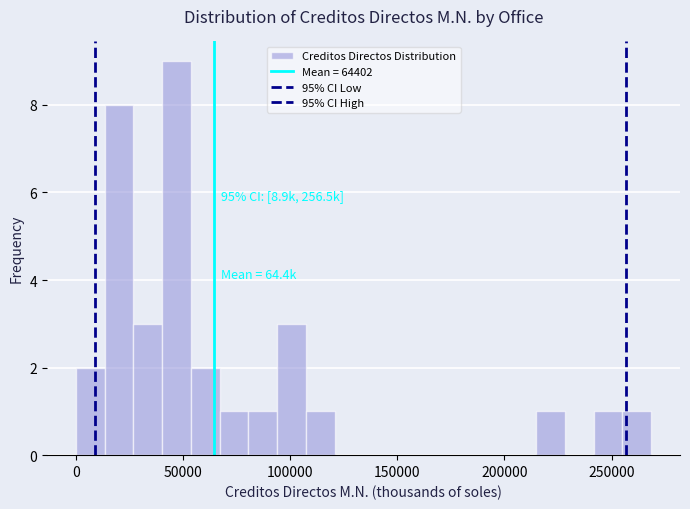

Read against the x-axis, roughly where is the centre of the tallest bar?

45000